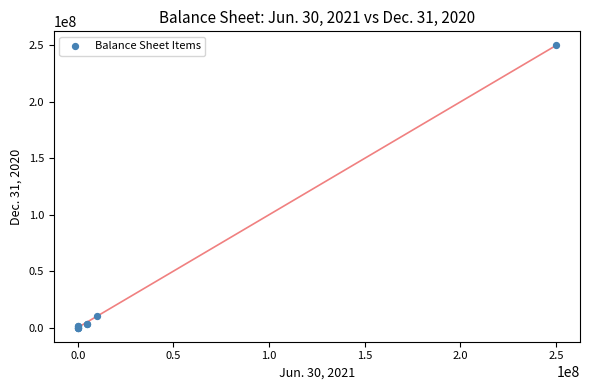

What Y value in the scatter plot is closest to 125000000?

10000000.0